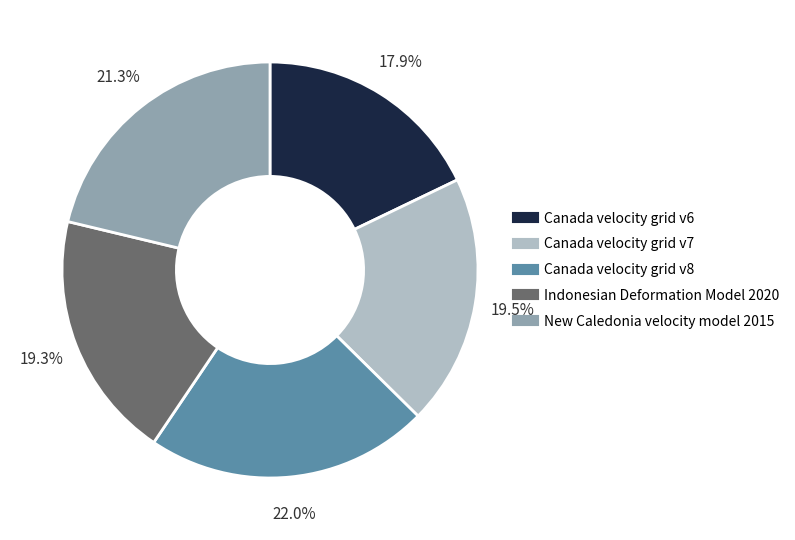

True or false: New Caledonia velocity model 2015 accounts for 21% of the total.

True